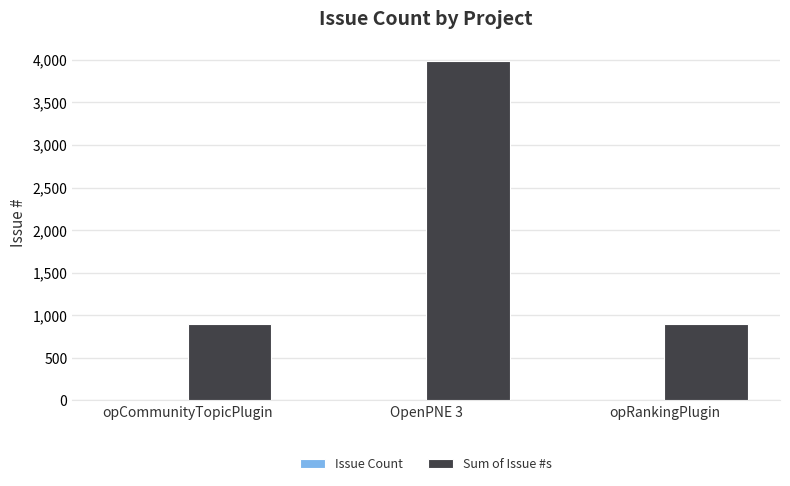

The Sum of Issue #s series shows 895 at opCommunityTopicPlugin. True or false?

True